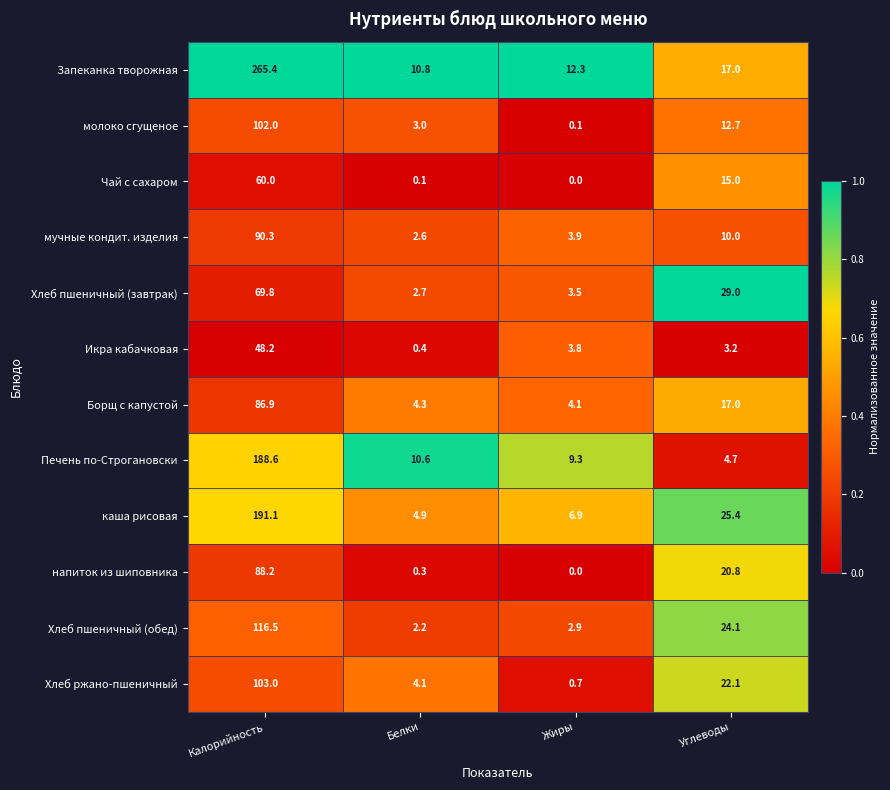

Which series has the largest range (max minus min)?

Запеканка творожная